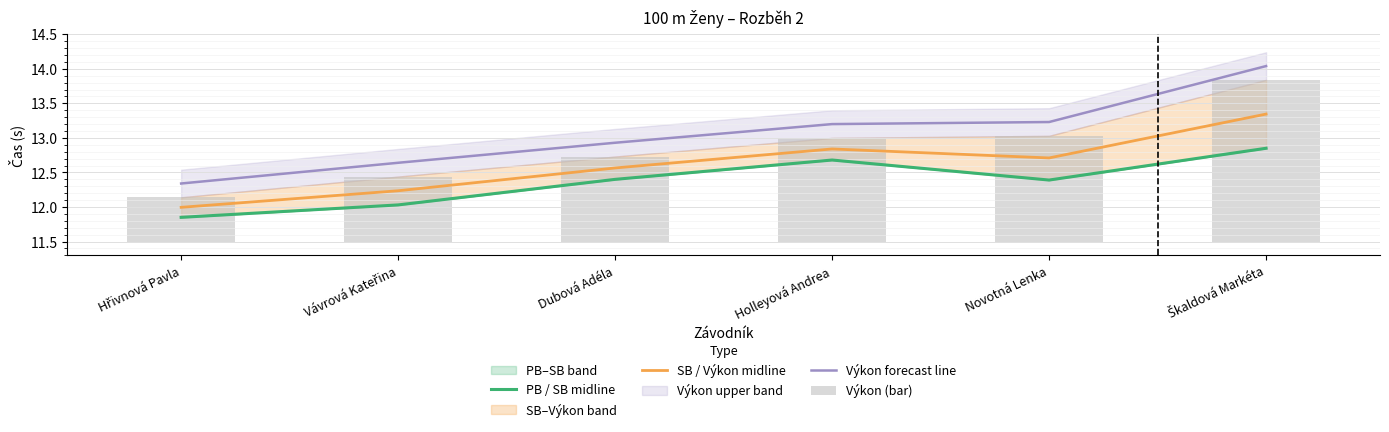

Which series changed the most between Hřivnová Pavla and Novotná Lenka?

Výkon forecast line